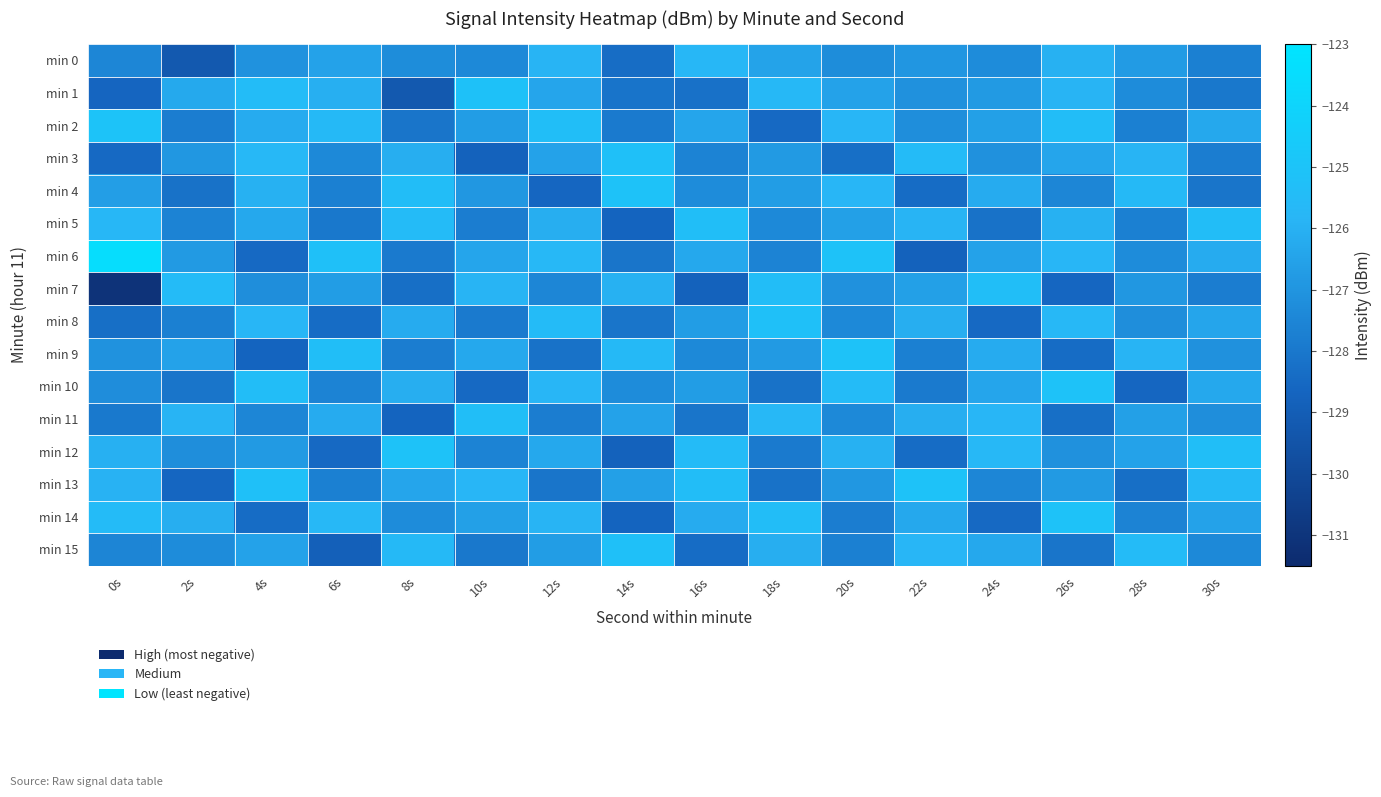

What is the total value across all series at 22s?

-2029.8